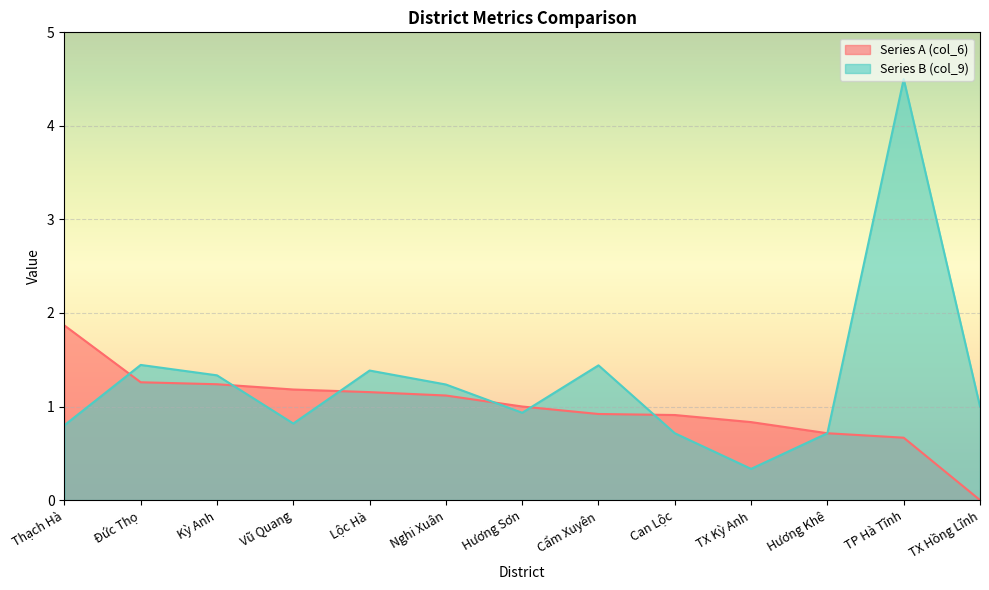

How many series are shown in this chart?

2